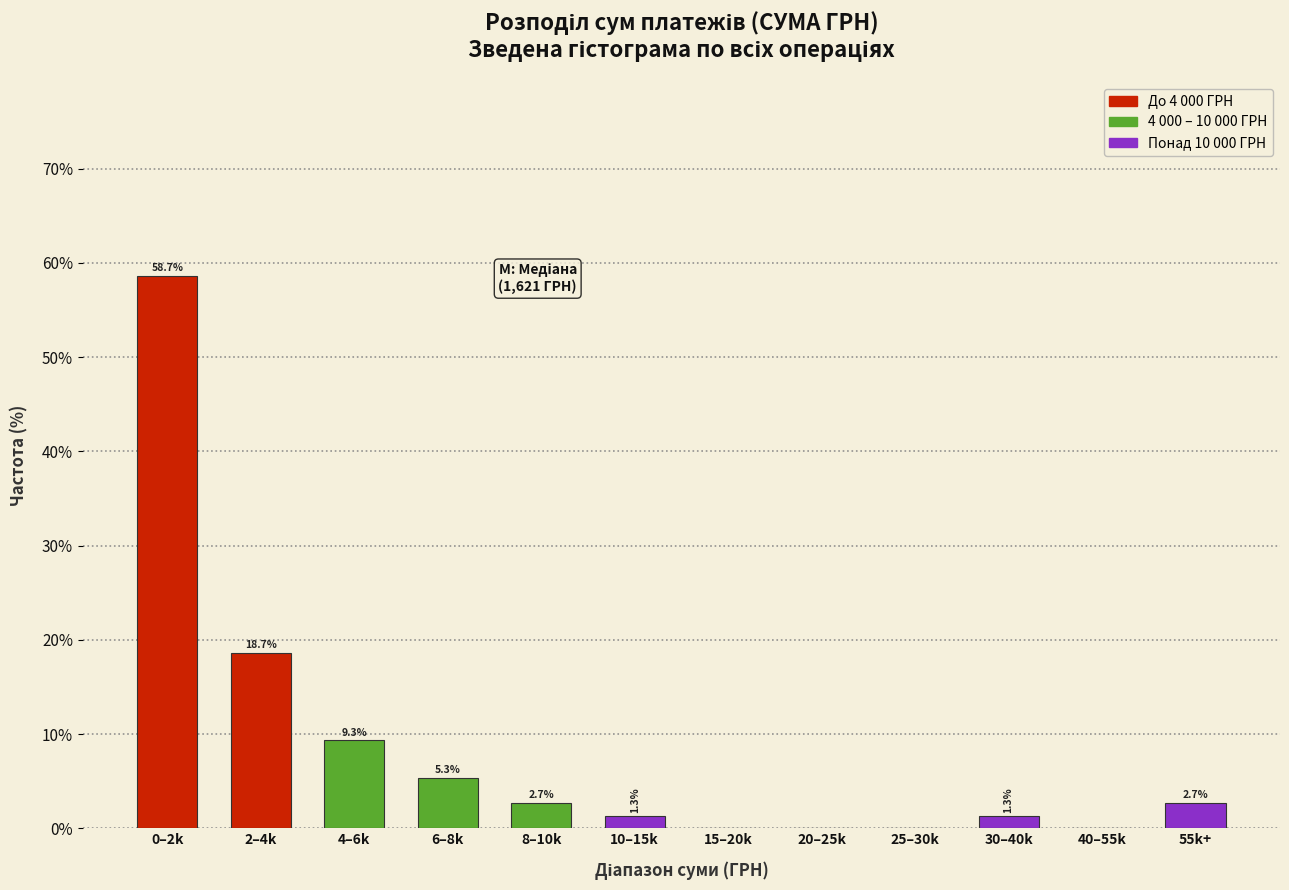

Reading left to right, list all the values displayed in this chart.

0–2k=58.7	2–4k=18.7	4–6k=9.3	6–8k=5.3	8–10k=2.7	10–15k=1.3	15–20k=0.0	20–25k=0.0	25–30k=0.0	30–40k=1.3	40–55k=0.0	55k+=2.7